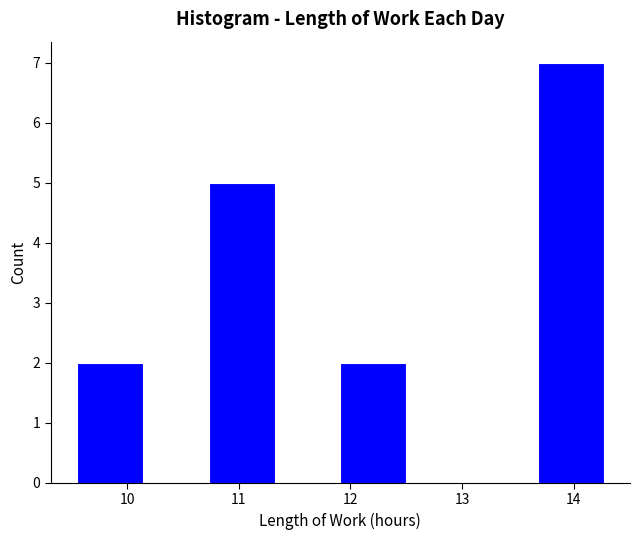

Reading left to right, transcribe this chart: for each bar, give the range it covers on the x-axis and its height. Neither the bar edges nor the heights are printed on the chart, so give them approximately, as read against the axes.

9.55 to 10.14: 2
10.14 to 10.73: 0
10.73 to 11.32: 5
11.32 to 11.91: 0
11.91 to 12.50: 2
12.50 to 13.09: 0
13.09 to 13.68: 0
13.68 to 14.27: 7